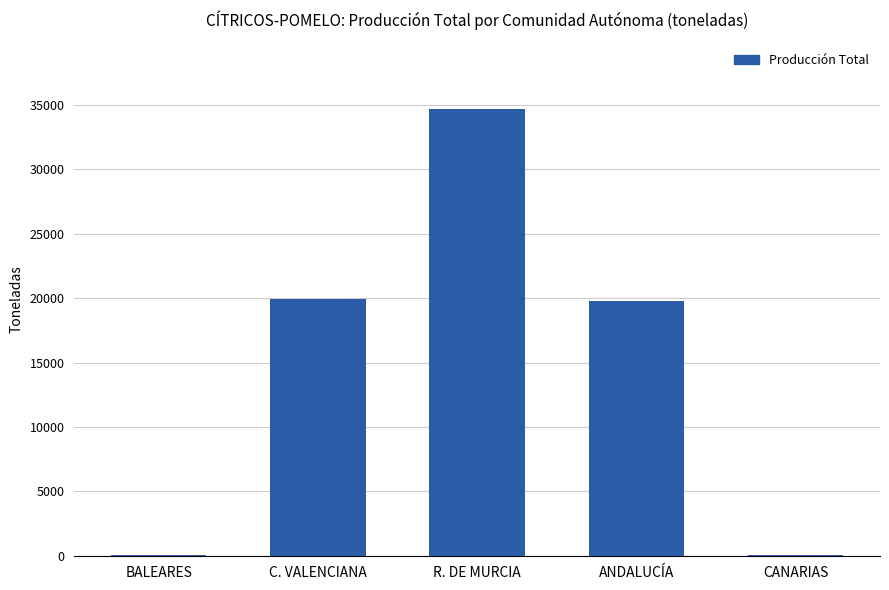

The chart shows a value of 34639 at R. DE MURCIA. True or false?

True